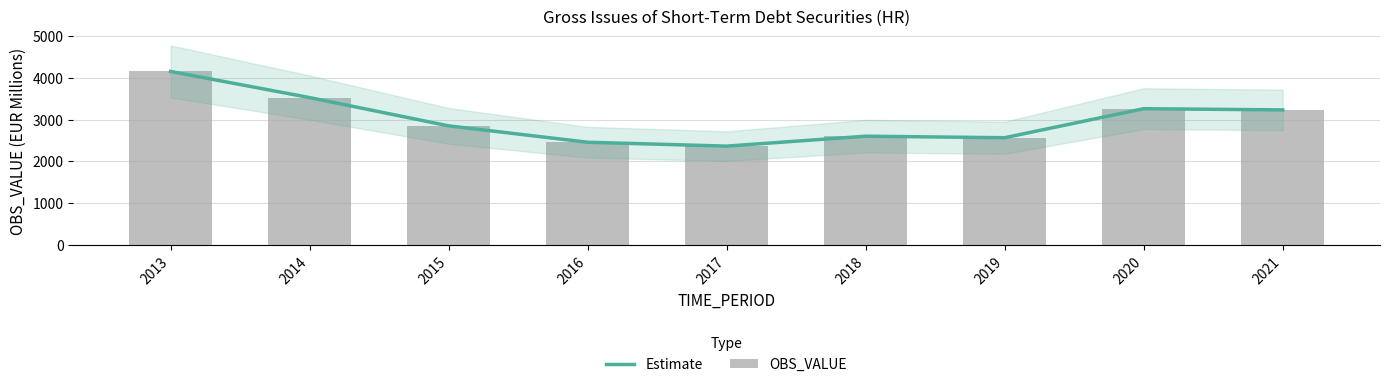

The value of OBS_VALUE at 2020 is 3264.5. True or false?

True